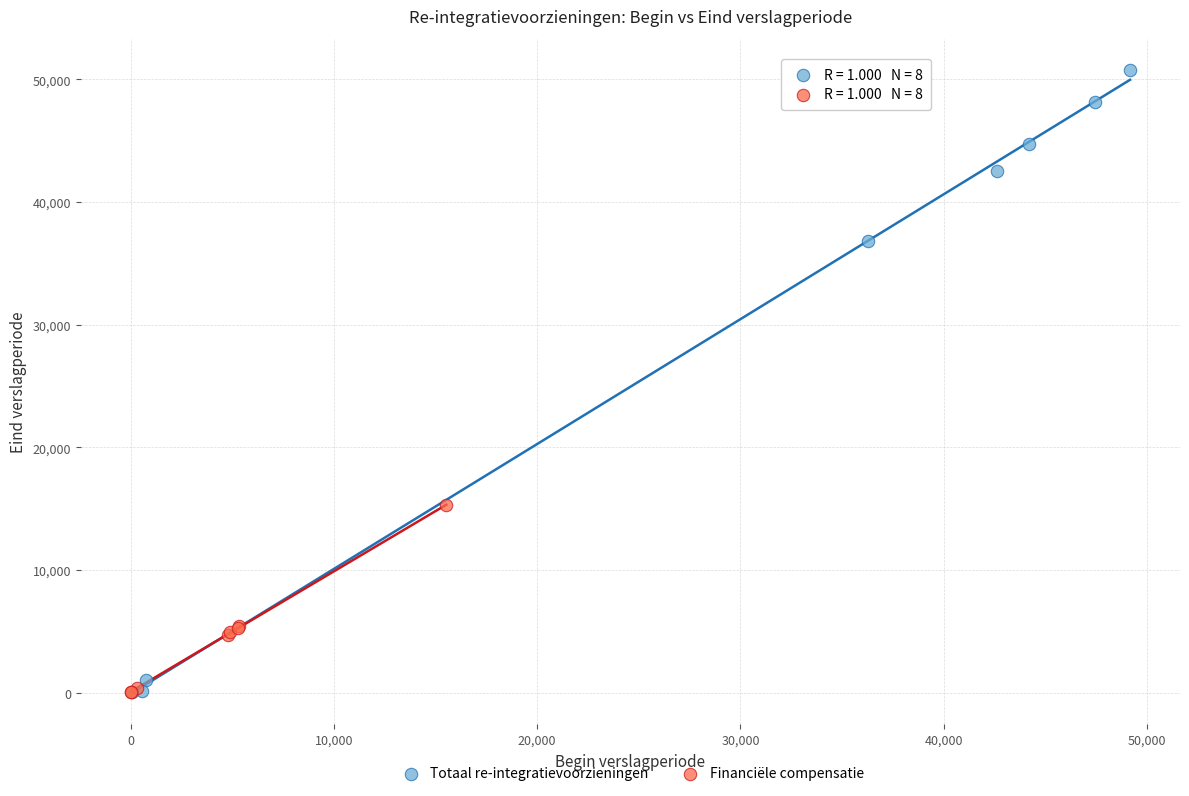

Which series contains the highest Y value?

Totaal re-integratievoorzieningen